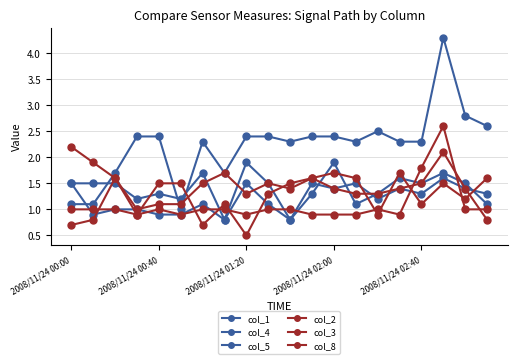

How many data points in col_1 are less than 2?

5